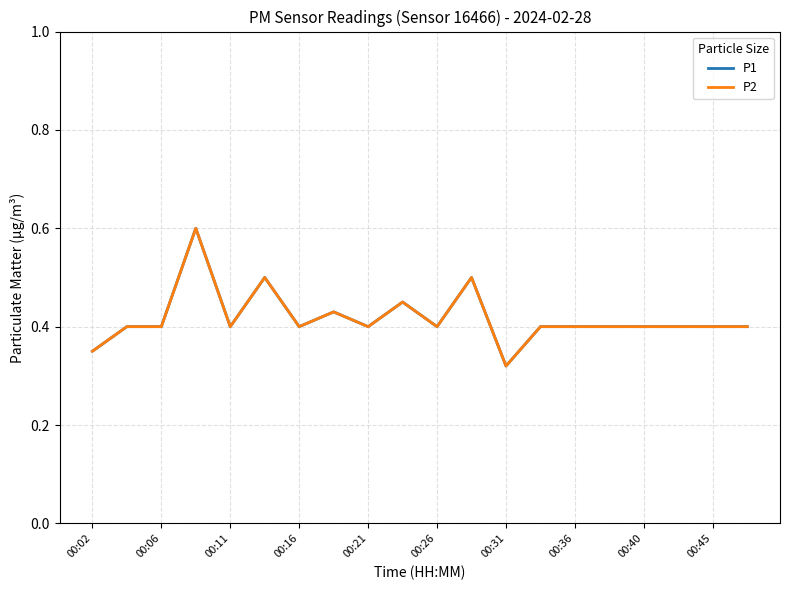

Does the chart display data point markers on the line(s)?

No